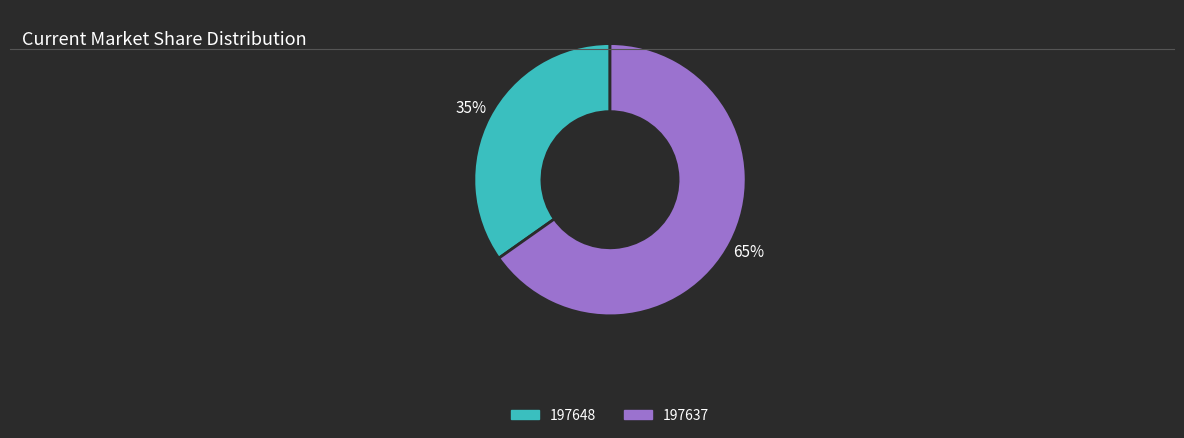

Which category accounts for the majority?

197637